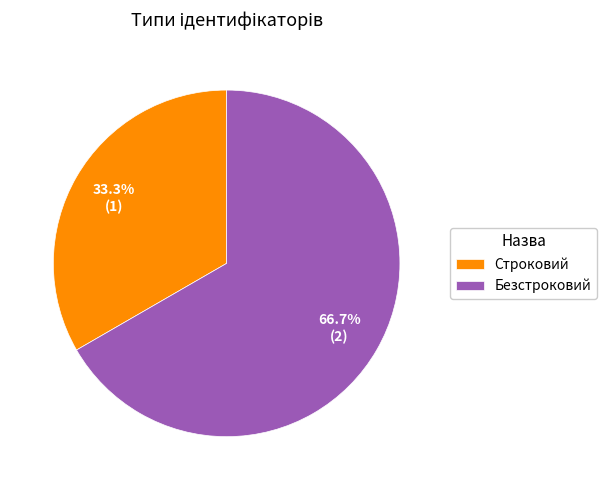

Does Безстроковий account for over 50% of the chart?

Yes